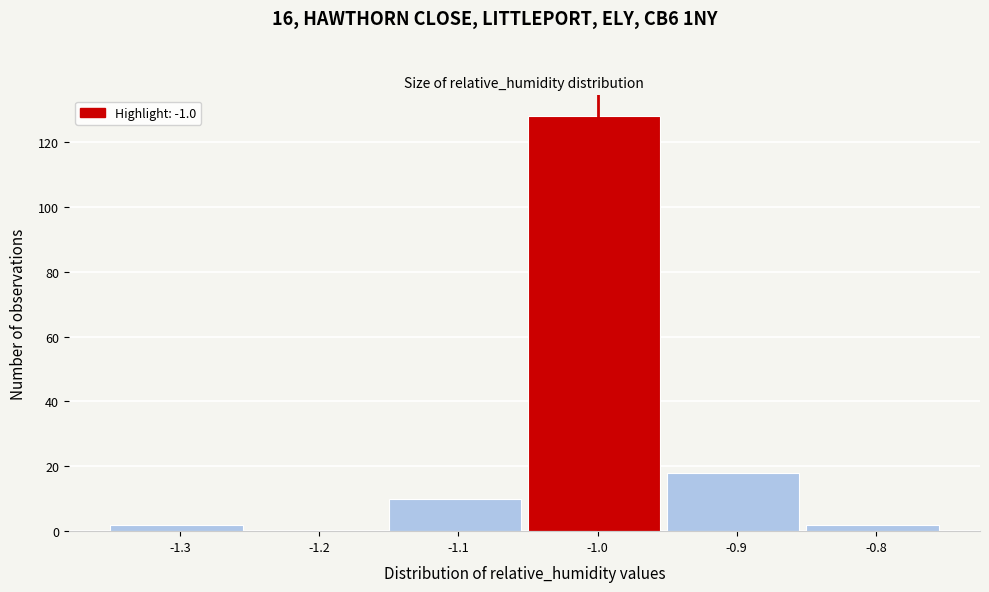

Reading left to right, transcribe this chart: for each bar, give the range it covers on the x-axis and its height. The values are not printed on the chart, so give them approximately, as read against the axis.

-1.35 to -1.25: 2
-1.25 to -1.15: 0
-1.15 to -1.05: 10
-1.05 to -0.95: 128
-0.95 to -0.85: 18
-0.85 to -0.75: 2